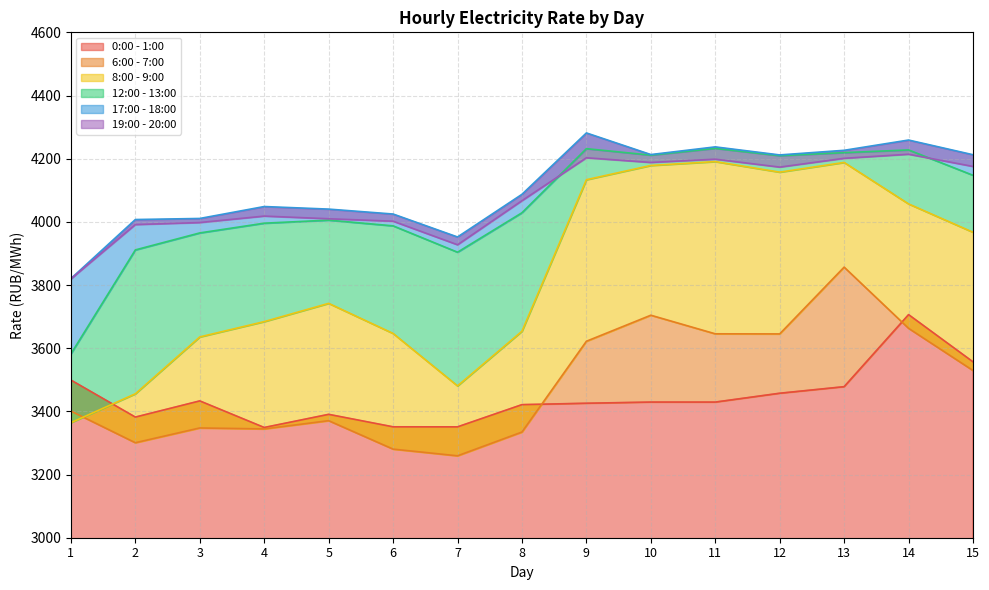

What is the smallest value displayed?

3259.3